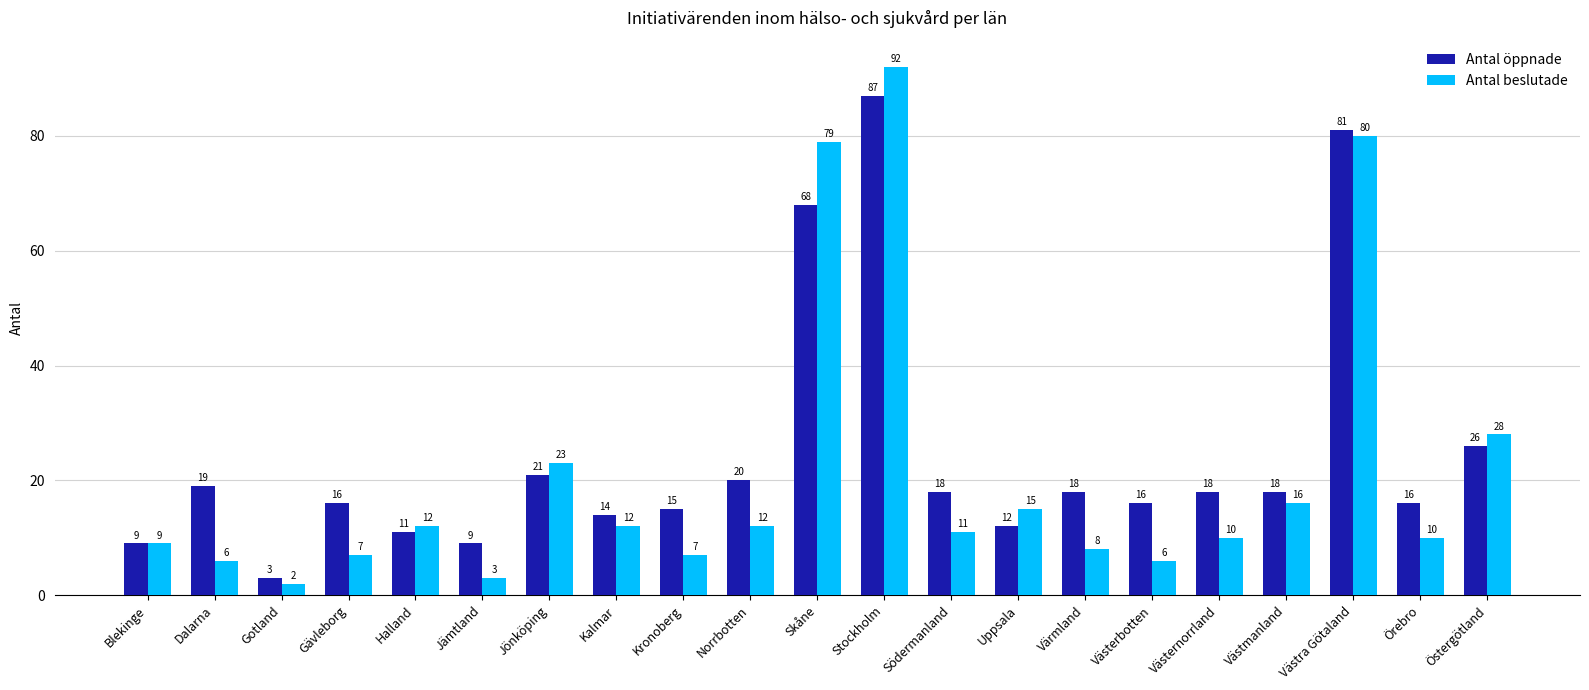

At which category is the sum across all series the highest?

Stockholm